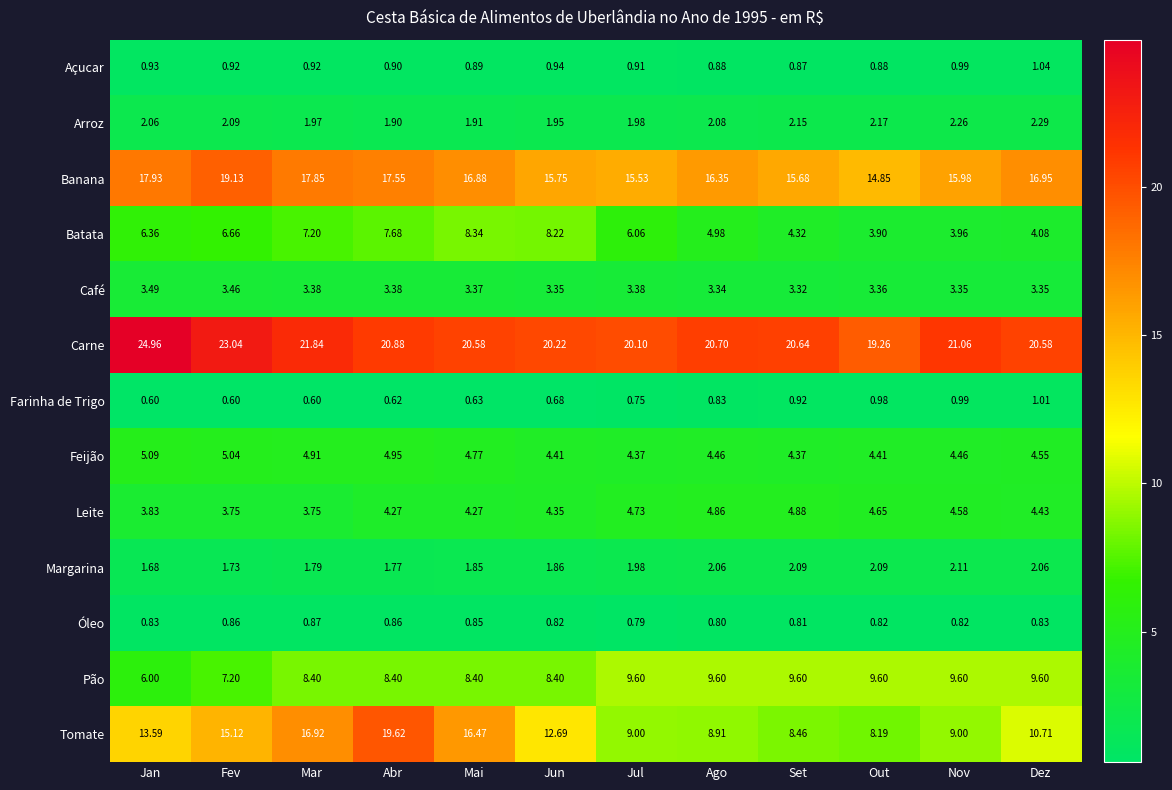

How many distinct data groups are displayed?

13